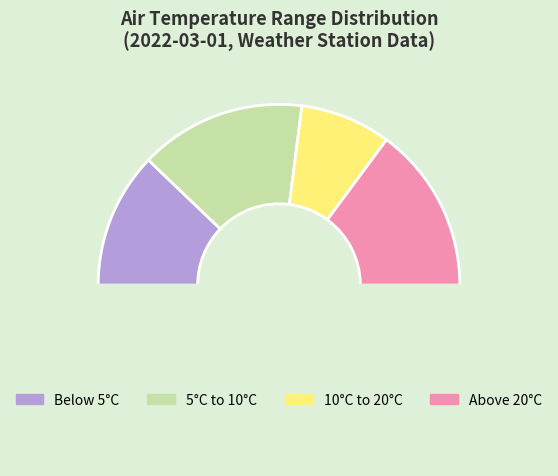

How many slices are in this pie chart?

5